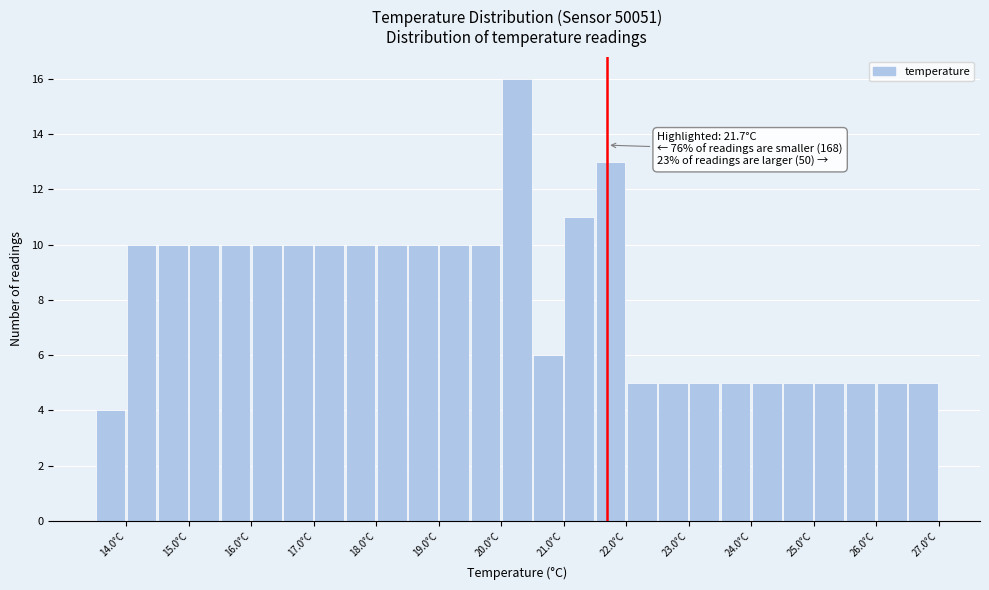

Over which range of the x-axis is the bar tallest?

20.0 to 20.5